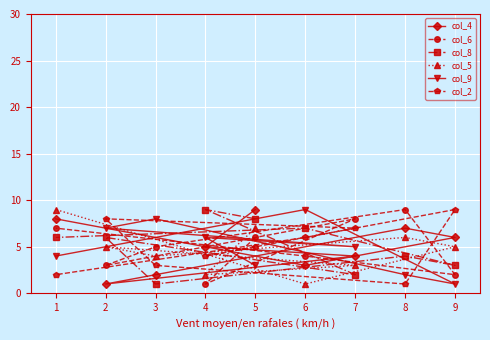

At which category does col_9 reach its first local peak?

4